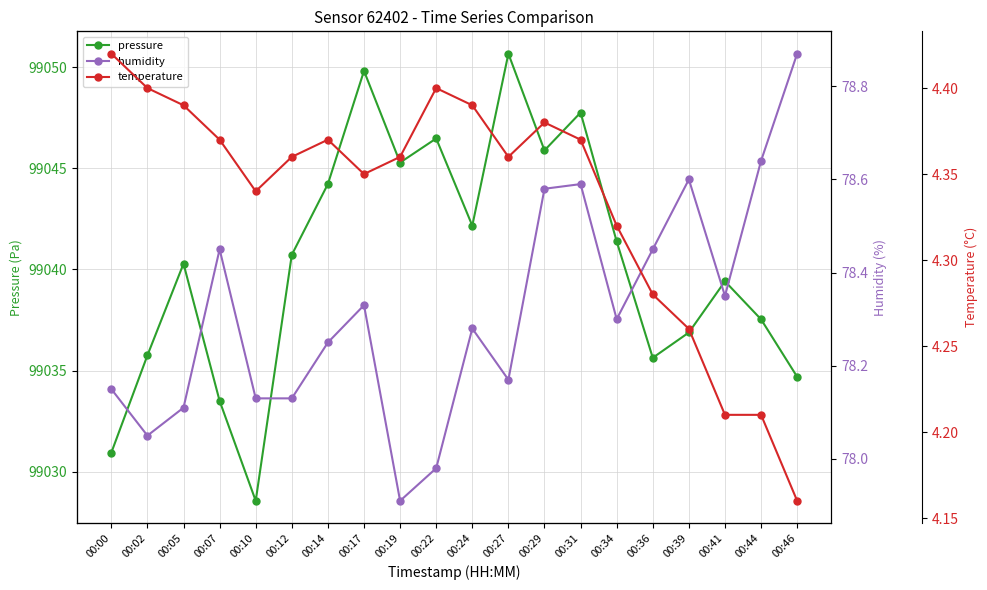

Reading left to right, what are all the values shown in this chart?

pressure: 99030.9	99035.8	99040.3	99033.5	99028.6	99040.7	99044.2	99049.8	99045.3	99046.5	99042.2	99050.7	99045.9	99047.8	99041.4	99035.6	99036.9	99039.4	99037.5	99034.7
humidity: 78.2	78.0	78.1	78.5	78.1	78.1	78.2	78.3	77.9	78.0	78.3	78.2	78.6	78.6	78.3	78.5	78.6	78.3	78.6	78.9
temperature: 4.4	4.4	4.4	4.4	4.3	4.4	4.4	4.3	4.4	4.4	4.4	4.4	4.4	4.4	4.3	4.3	4.3	4.2	4.2	4.2